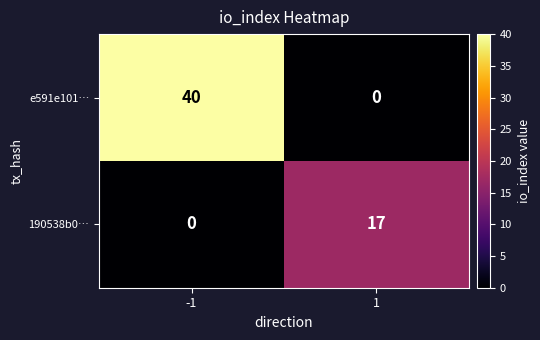

List the series in order of their peak value, highest first.

e591e101…, 190538b0…